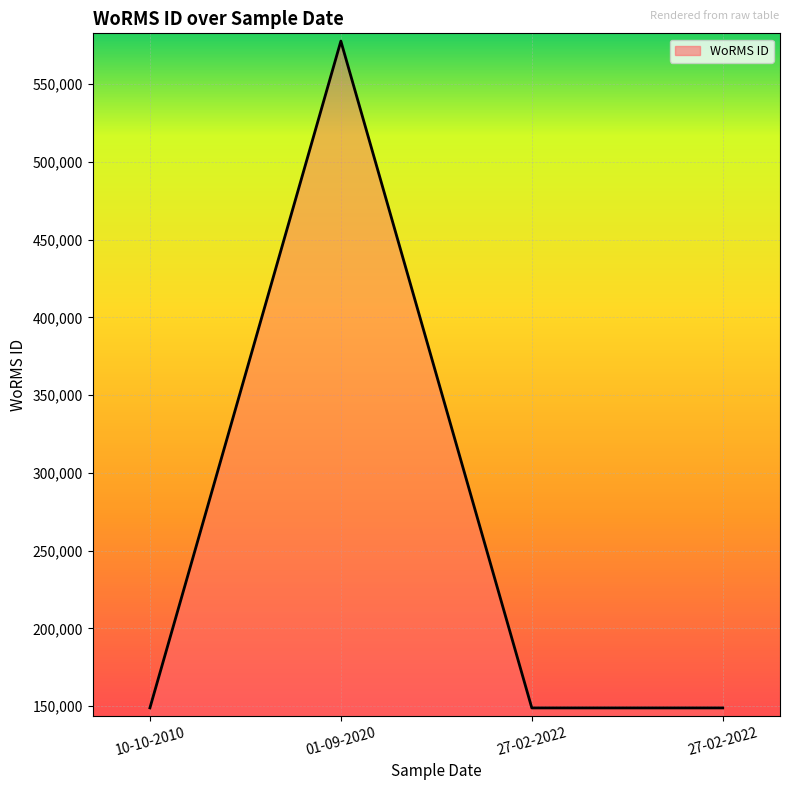

Reading left to right, transcribe all the data shown in this chart.

148942	577742	148912	148912